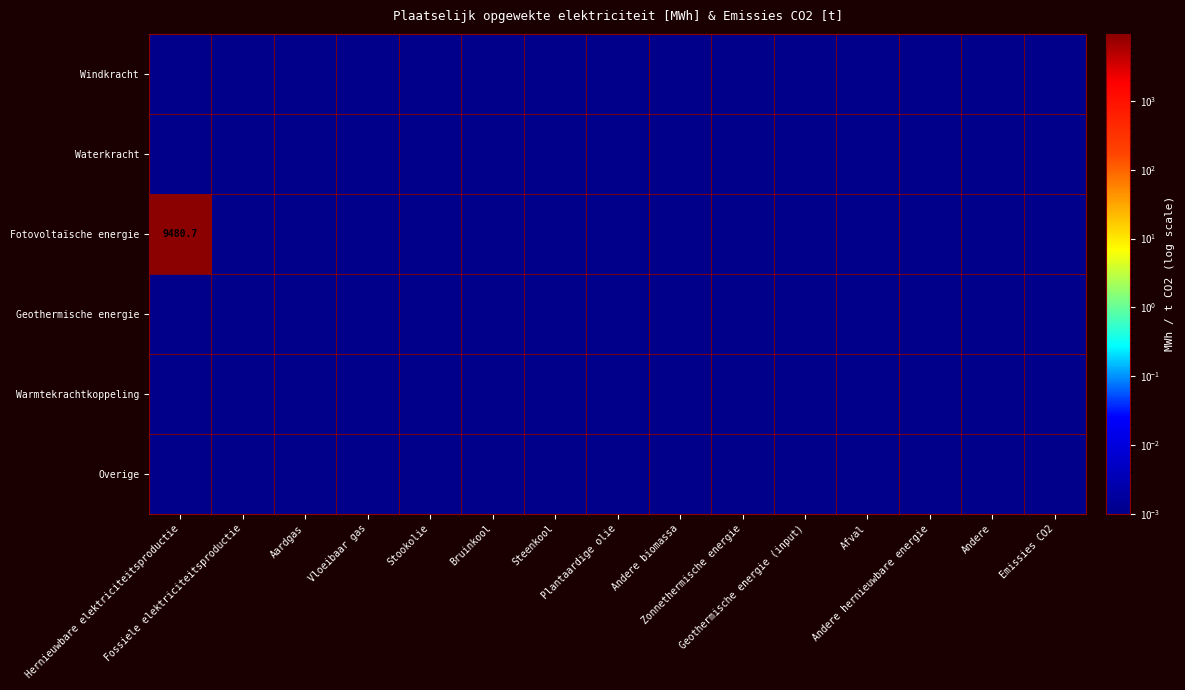

Where is Overige nearest to the value 0?

Hernieuwbare elektriciteitsproductie